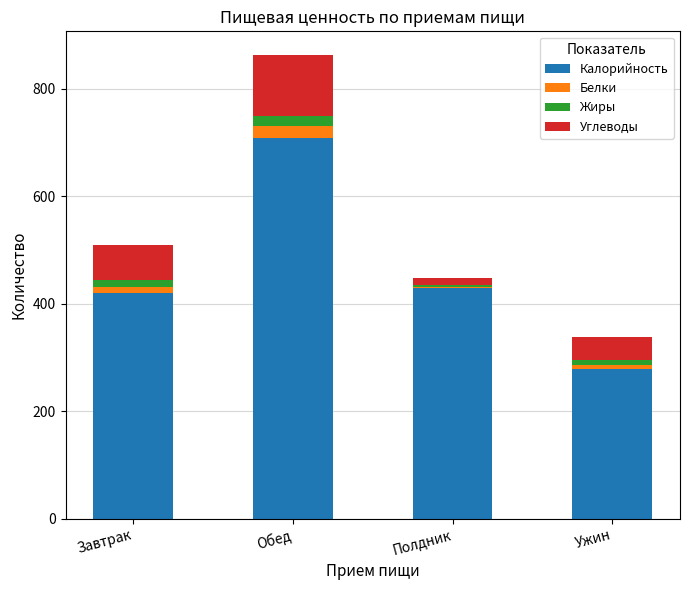

At which label does Калорийность reach its peak?

Обед